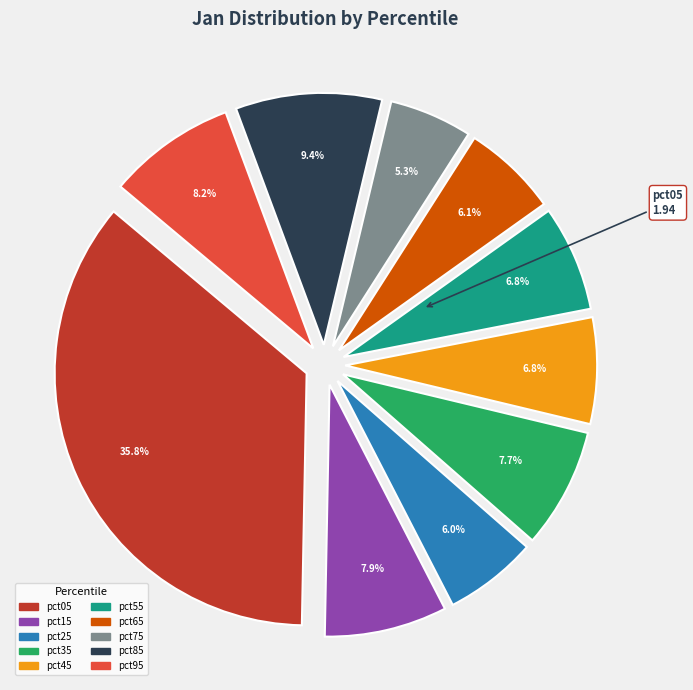

What percentage is the pct65 slice, to the nearest percent?

6%